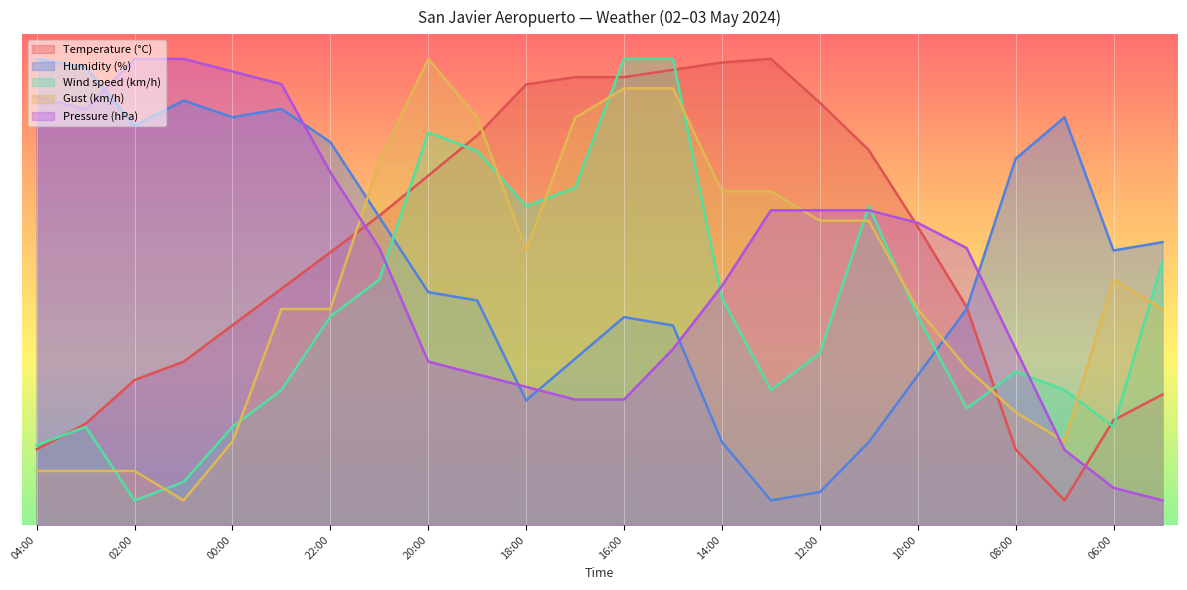

List the labels in order of Wind speed (km/h) value, smallest first.

02:00, 01:00, 04:00, 03:00, 00:00, 06:00, 09:00, 23:00, 13:00, 07:00, 08:00, 12:00, 22:00, 10:00, 14:00, 21:00, 05:00, 18:00, 11:00, 17:00, 19:00, 20:00, 16:00, 15:00